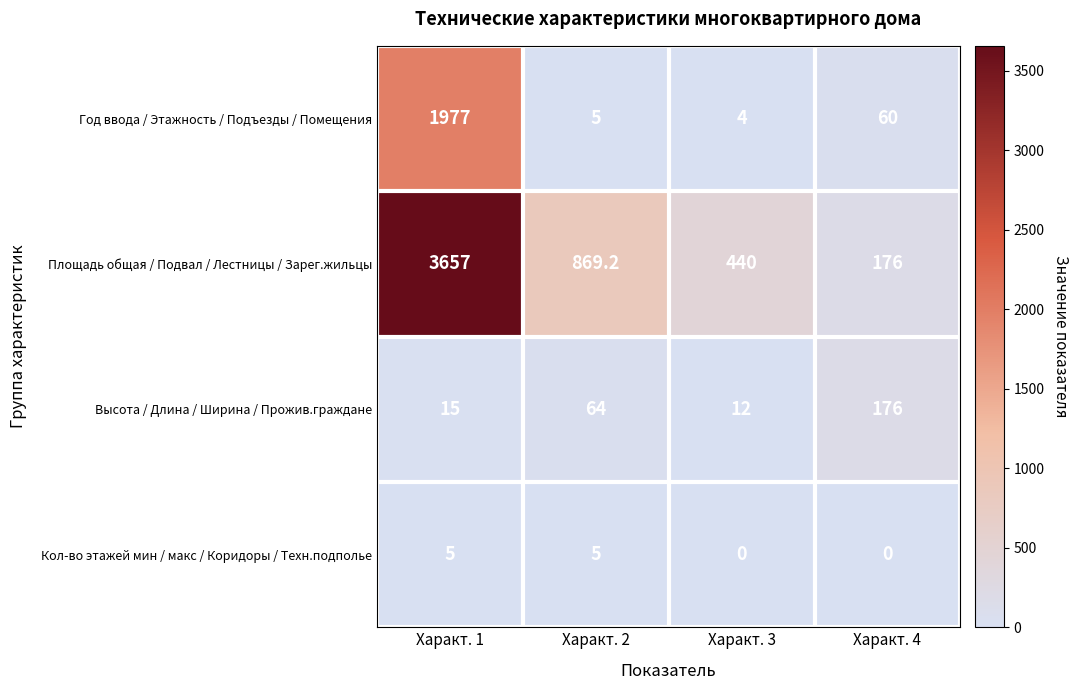

The Кол-во этажей мин / макс / Коридоры / Техн.подполье series shows 7.1 at Характ. 2. True or false?

False